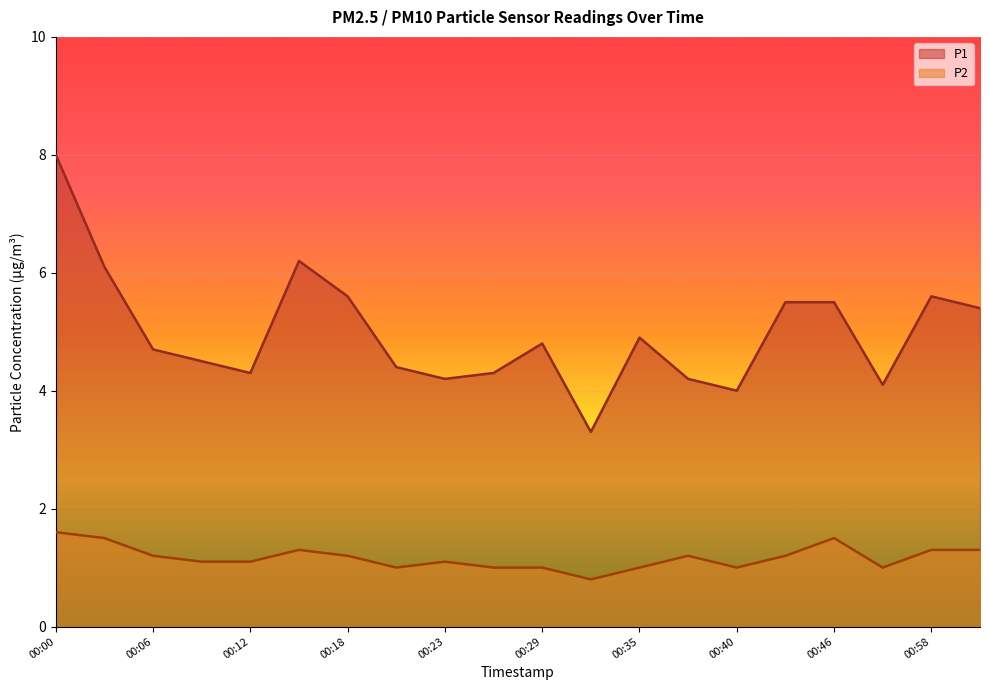

At which category is the sum across all series the highest?

00:00